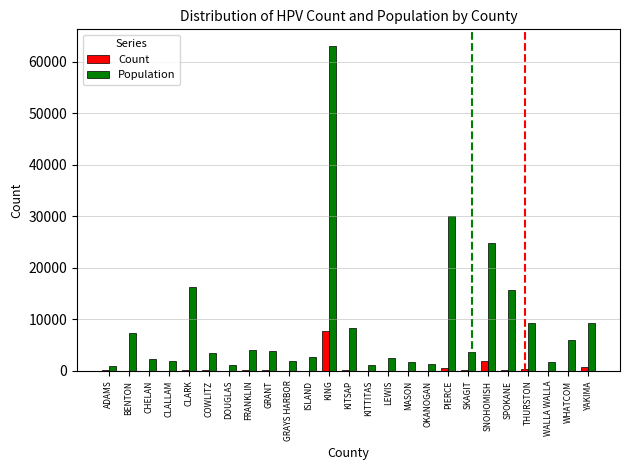

The Population series shows 15880 at YAKIMA. True or false?

False